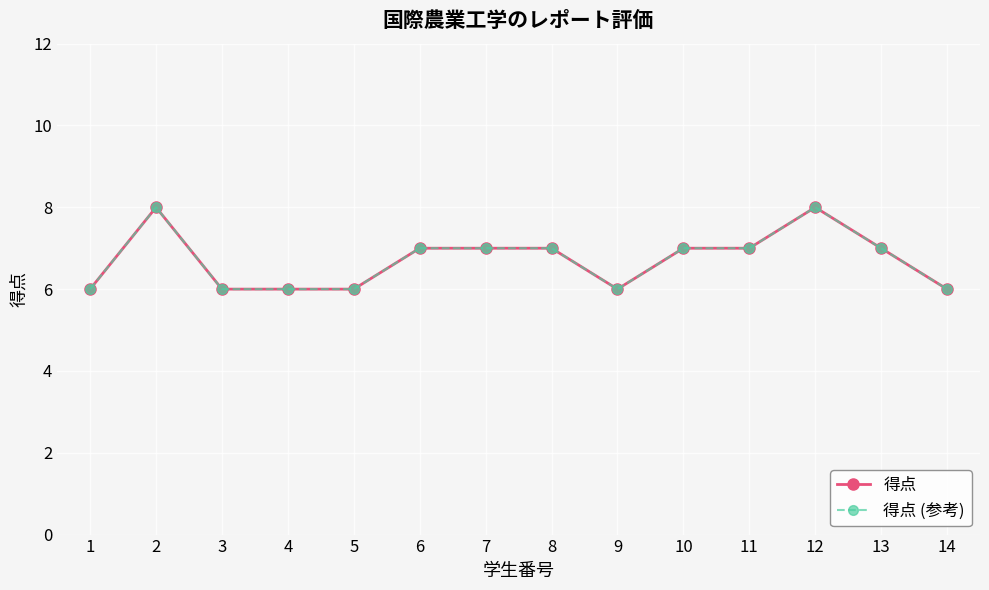

Is this an area chart (filled region under the line)?

No